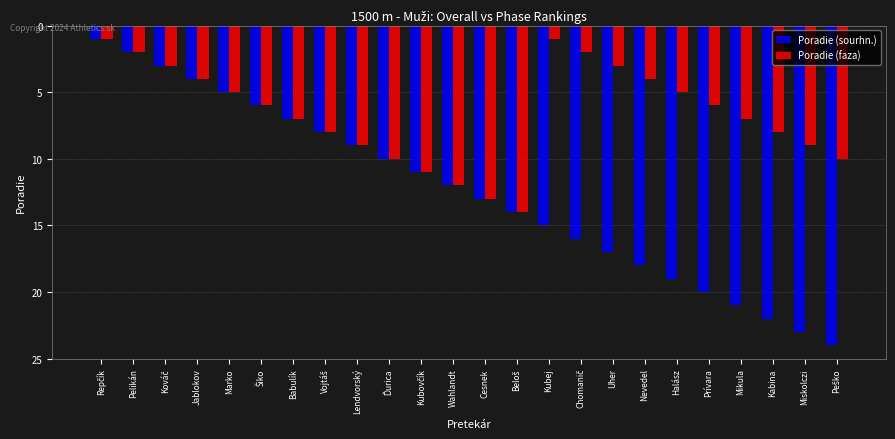

Which series has the largest range (max minus min)?

Poradie (sourhn.)